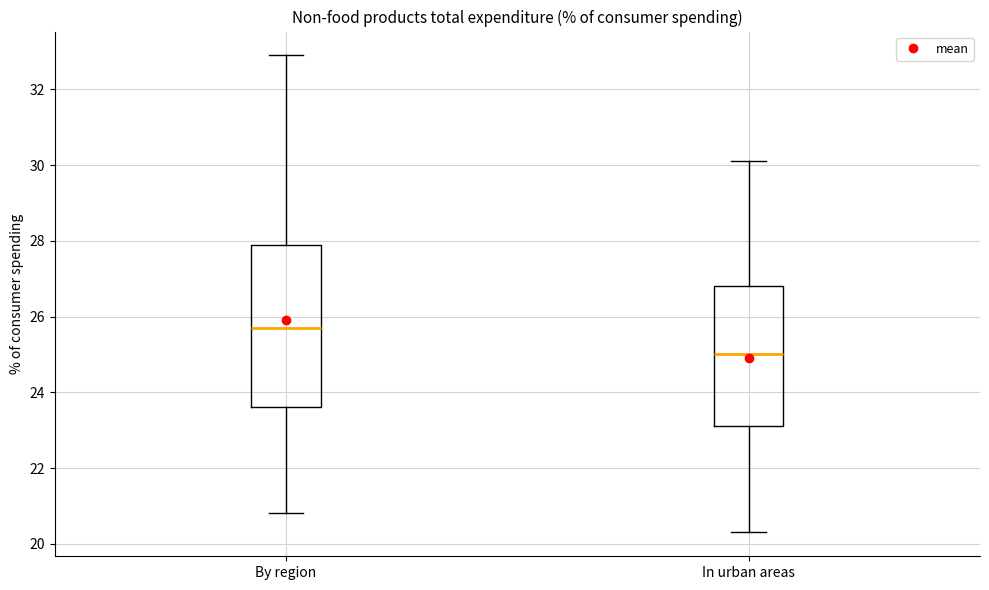

Which box is the tallest, from its lower edge to its upper edge?

By region